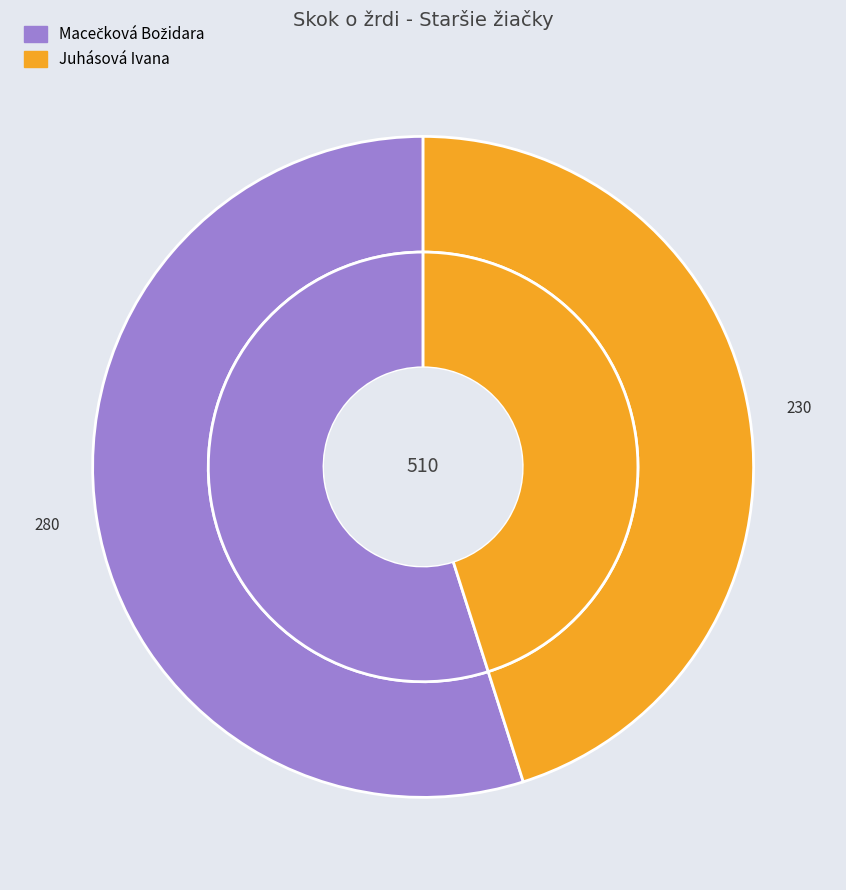

Do Juhásová Ivana and Macečková Božidara together represent more than half of the pie?

Yes